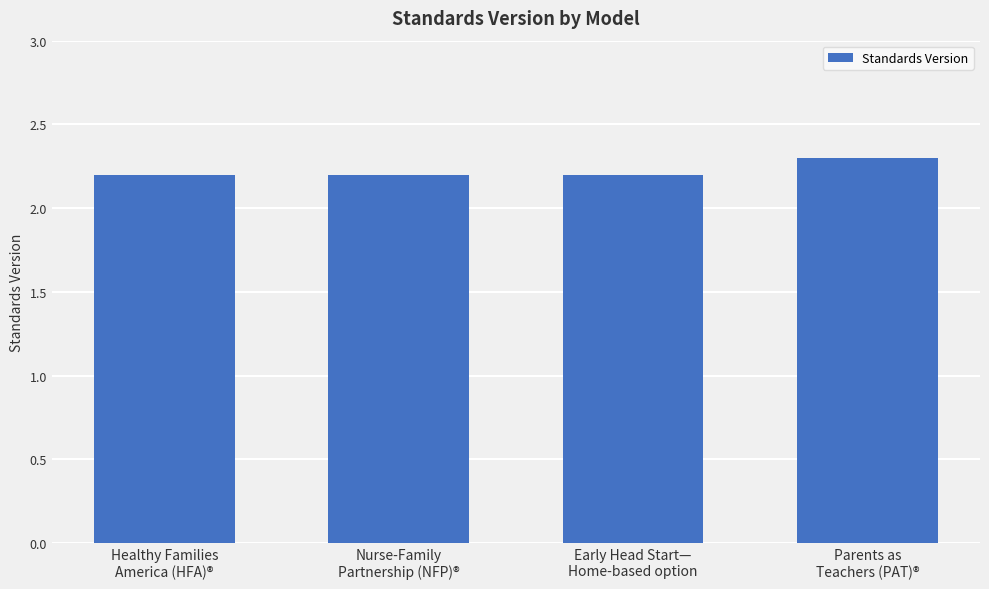

Which label corresponds to the largest value in the chart?

Parents as
Teachers (PAT)®